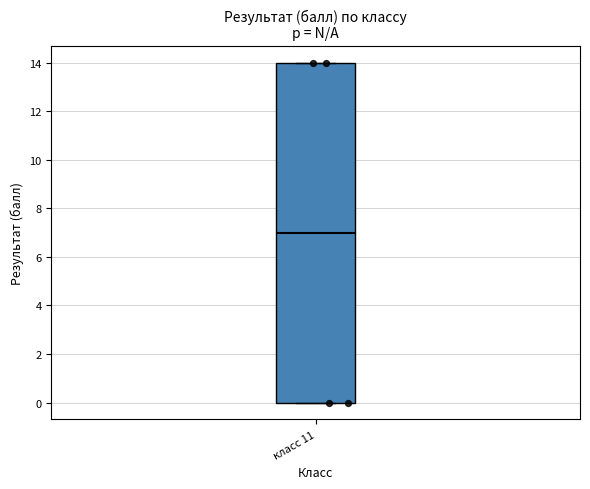

Transcribe this box plot: give where the median line is, the range the box spans, and where the two whiskers end, as read against the y-axis. The values are not printed on the chart, so give them approximately, as read against the axis.

median 7, box 0 to 14, whiskers 0 to 14